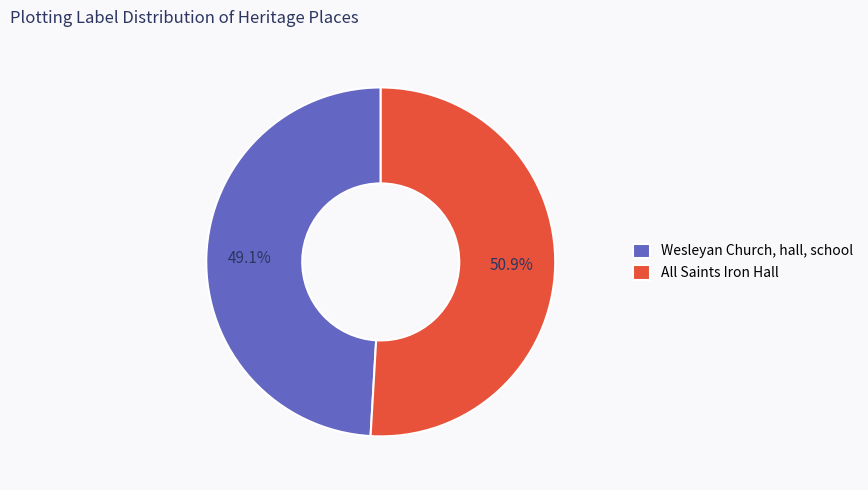

What portion of the pie excludes All Saints Iron Hall?

49.1%